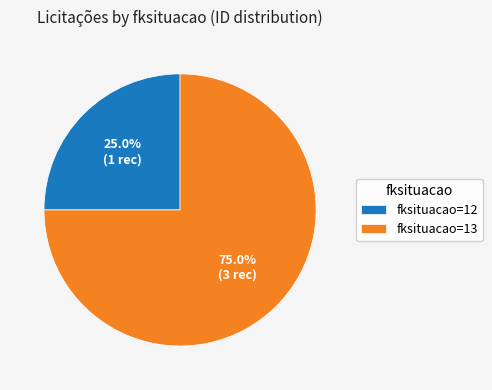

Which slice is the largest?

fksituacao=13